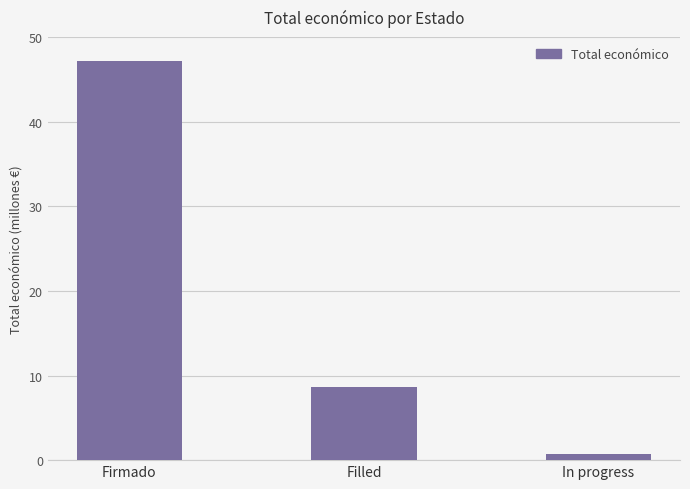

Where does the data first go above 8638061?

Firmado